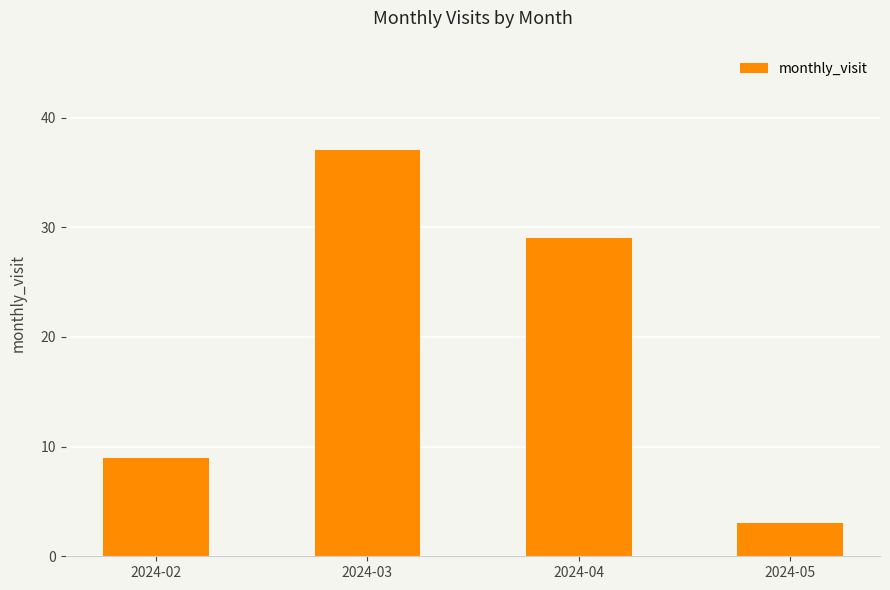

Which category has the lowest value across all series?

2024-05